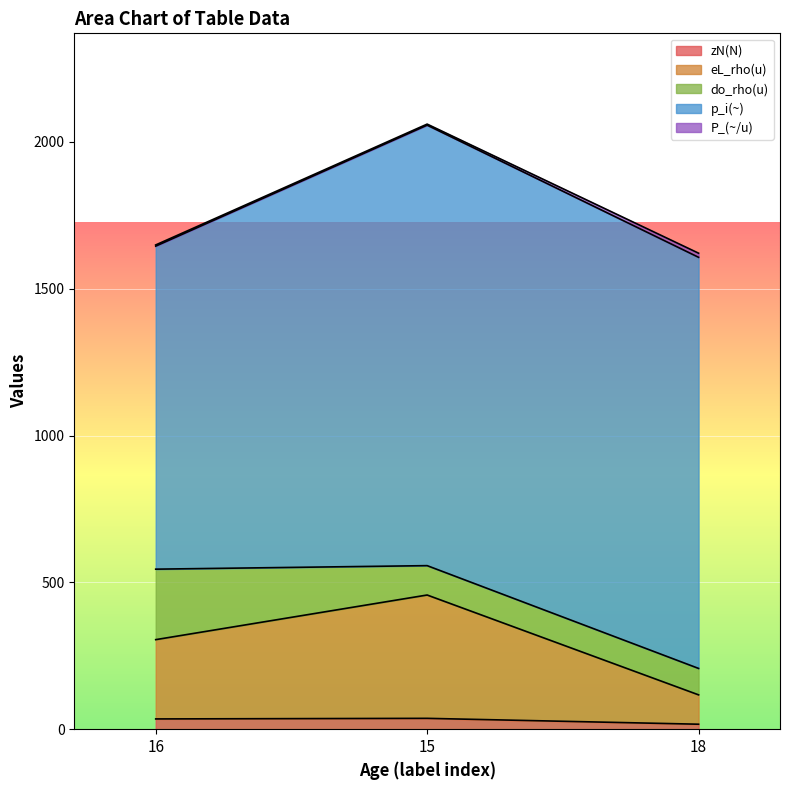

What position from the right is 16?

3